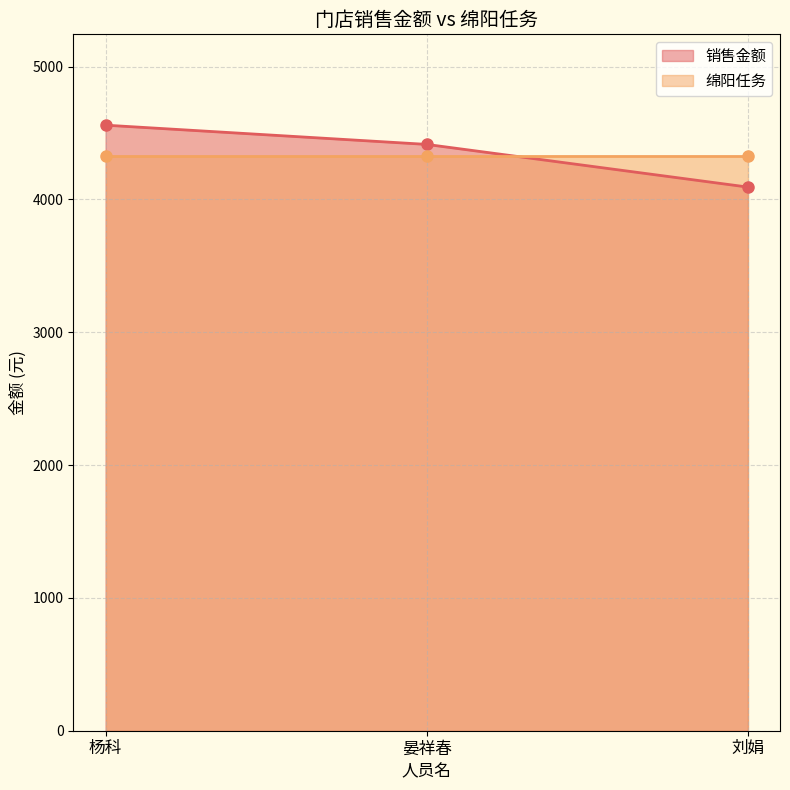

List the labels in order of value, smallest first.

刘娟, 晏祥春, 杨科